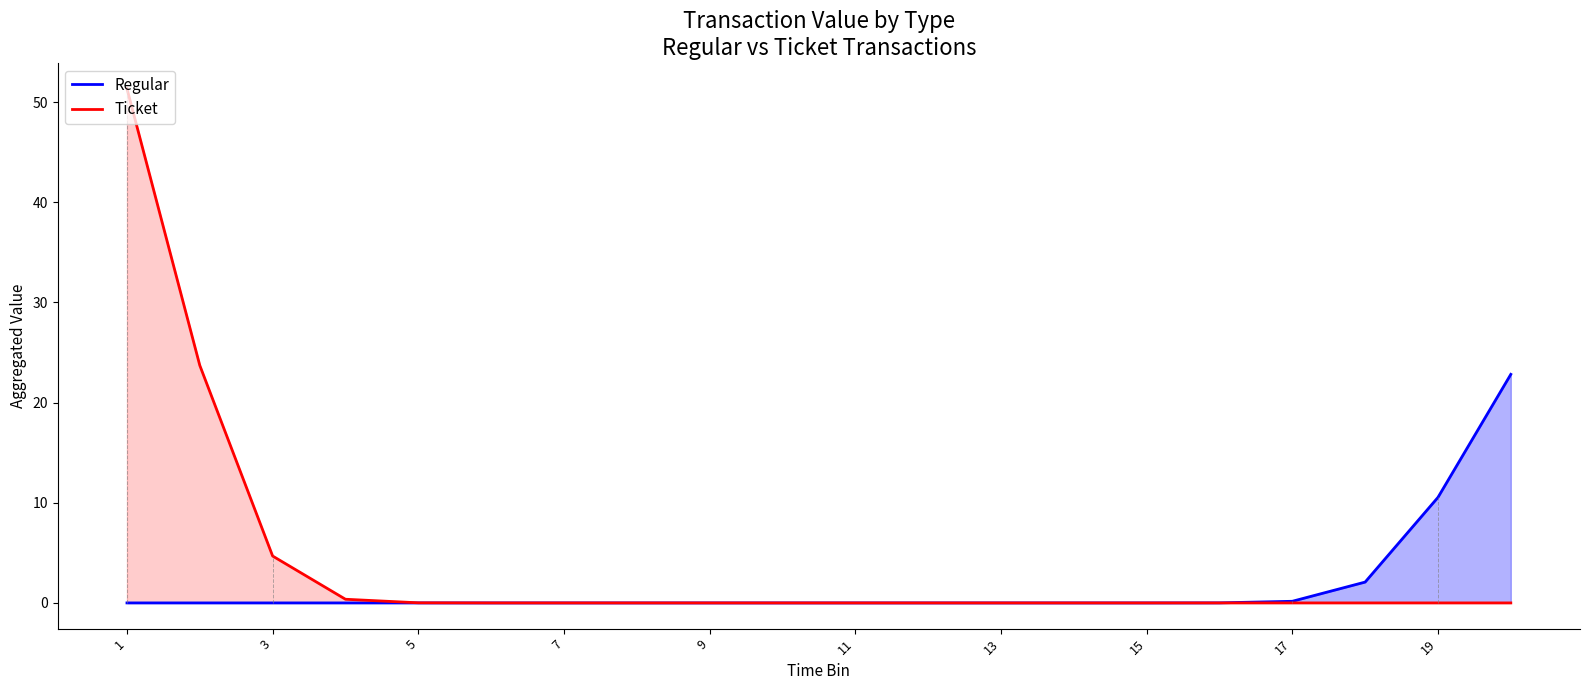

Between 17 and 19, which series saw the biggest shift?

Regular